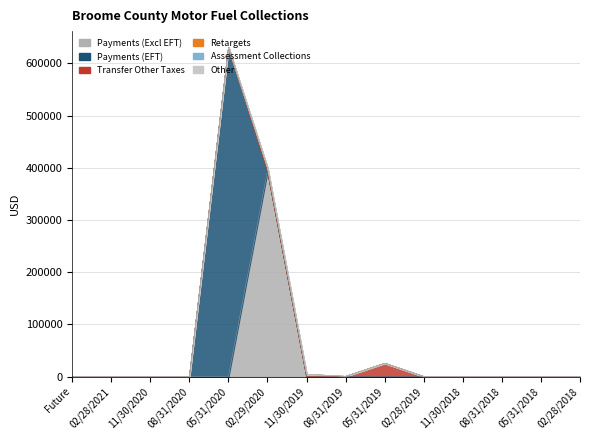

Between 02/28/2018 and 08/31/2020, which is larger?

02/28/2018